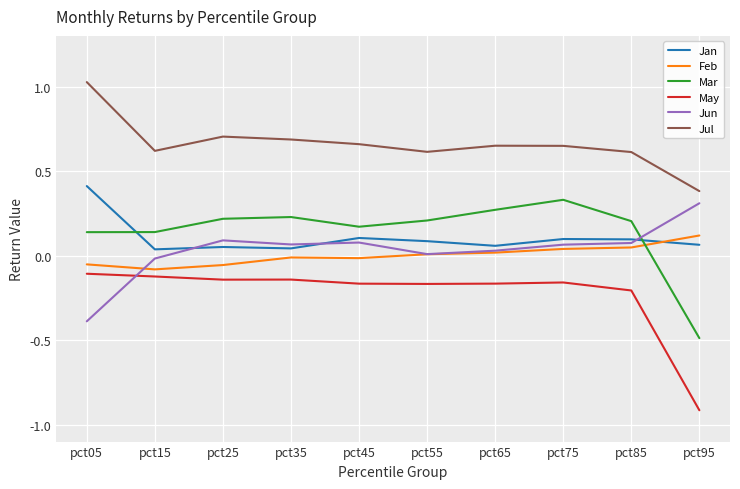

At how many categories does at least one series exceed 0?

10